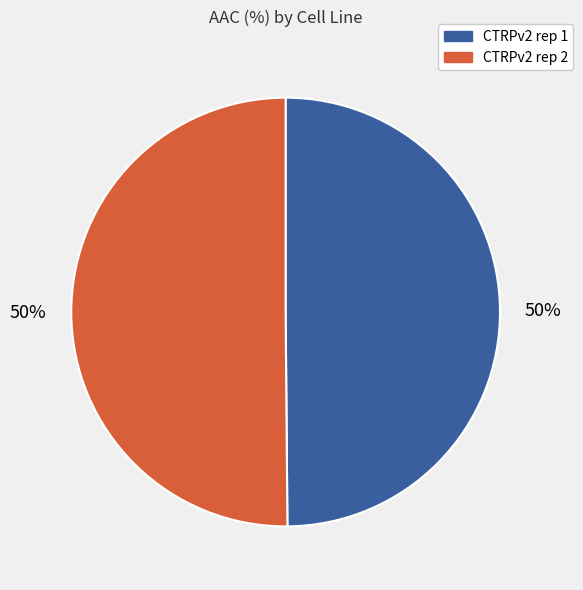

Is it true that CTRPv2 rep 1 is 50% of the pie?

True